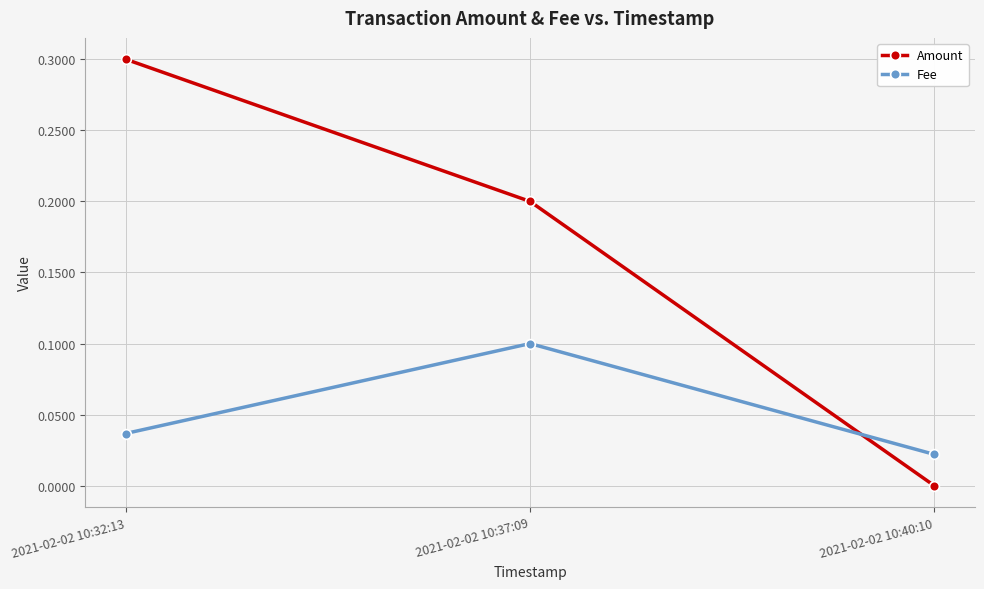

Which category has the lowest value across all series?

2021-02-02 10:40:10